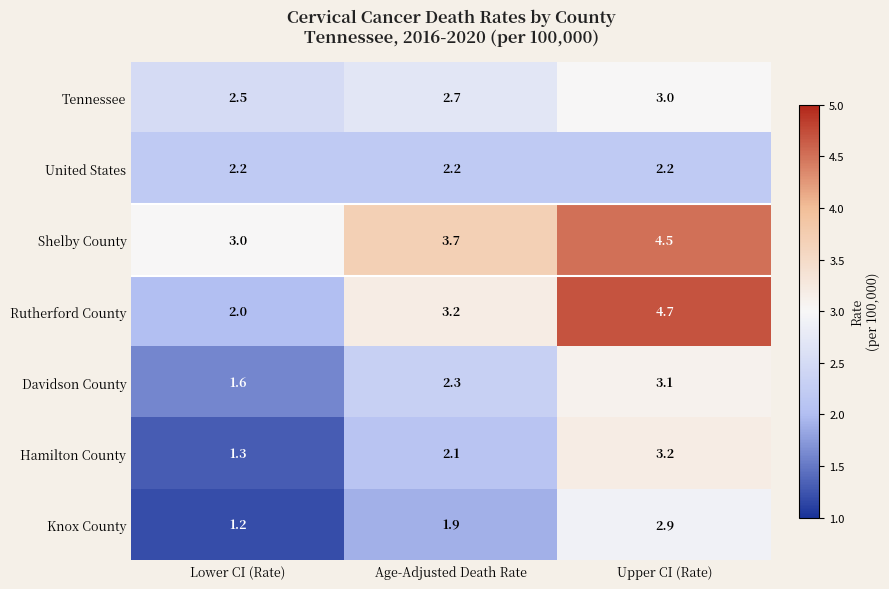

How many categories are shown in the chart?

3